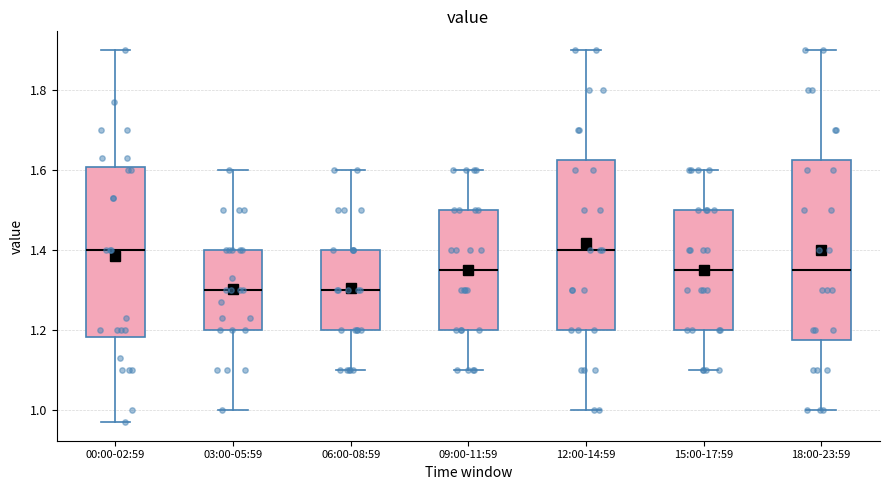

Reading left to right, transcribe this box plot: for each box, give where its median line is, the range the box spans, and where its two whiskers end, as read against the y-axis. The values are not printed on the chart, so give them approximately, as read against the axis.

00:00-02:59: median 1.40, box 1.18 to 1.60, whiskers 0.98 to 1.90
03:00-05:59: median 1.30, box 1.20 to 1.40, whiskers 1.00 to 1.60
06:00-08:59: median 1.30, box 1.20 to 1.40, whiskers 1.10 to 1.60
09:00-11:59: median 1.36, box 1.20 to 1.50, whiskers 1.10 to 1.60
12:00-14:59: median 1.40, box 1.20 to 1.62, whiskers 1.00 to 1.90
15:00-17:59: median 1.36, box 1.20 to 1.50, whiskers 1.10 to 1.60
18:00-23:59: median 1.36, box 1.18 to 1.62, whiskers 1.00 to 1.90